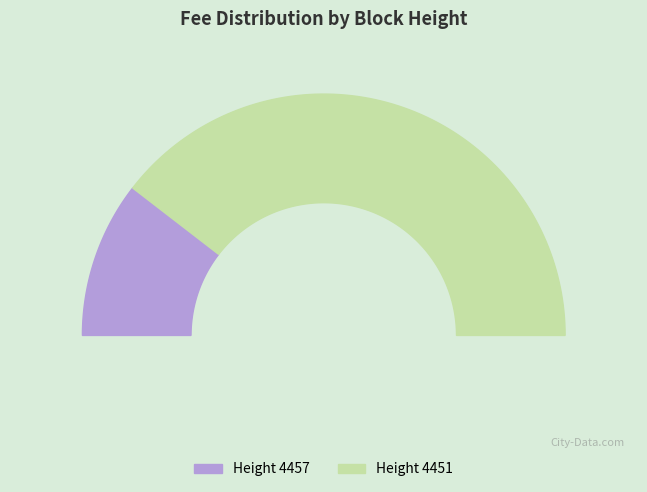

Which category has the smallest portion of the pie?

4457